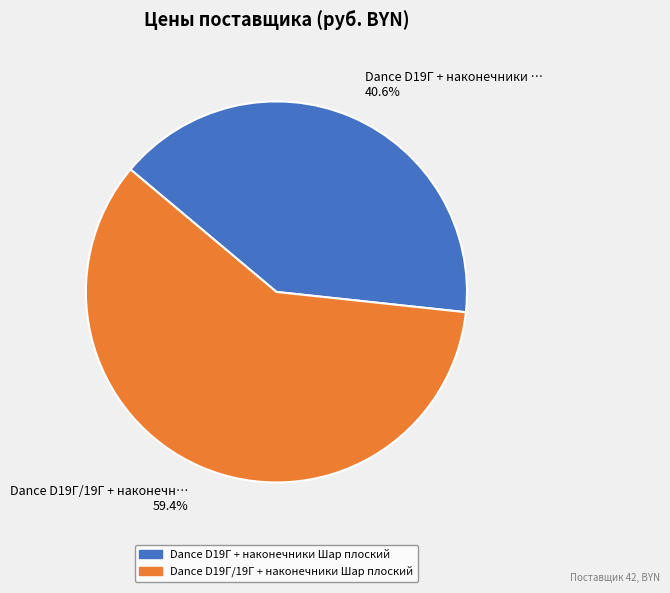

Which category has the biggest portion of the pie?

Dance D19Г/19Г + наконечн… 59.4%